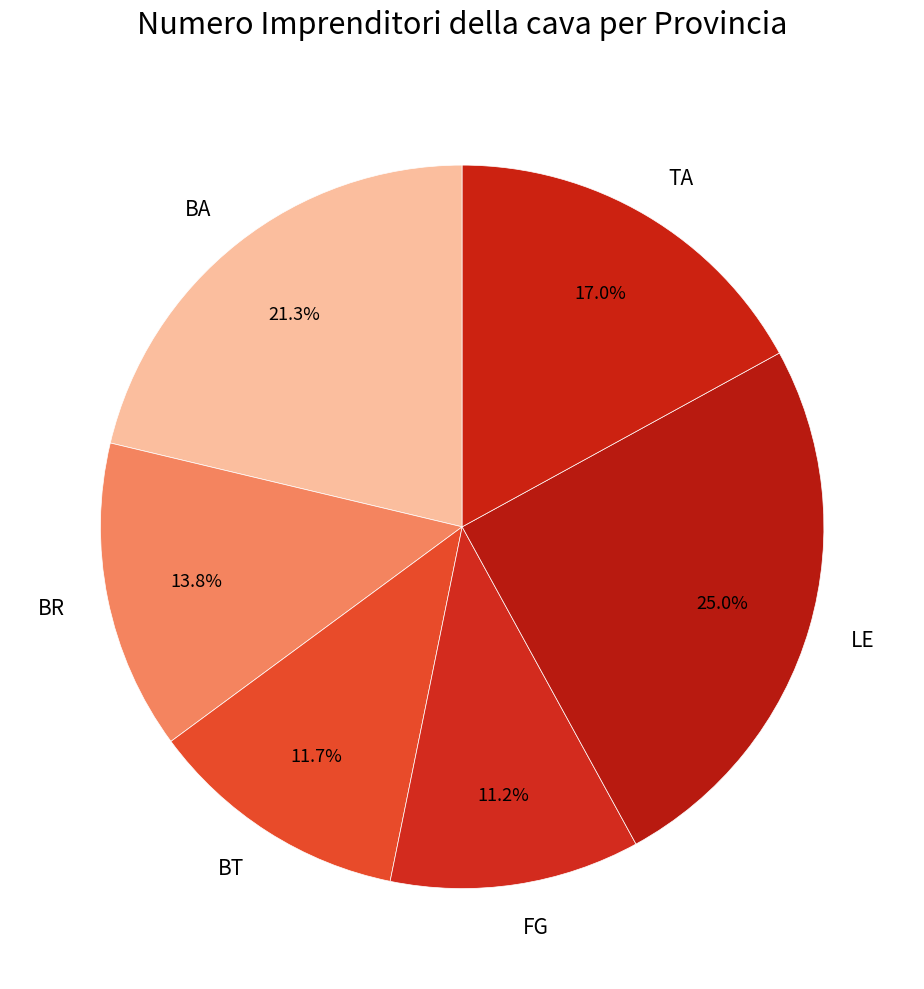

True or false: BT accounts for 1% of the total.

False